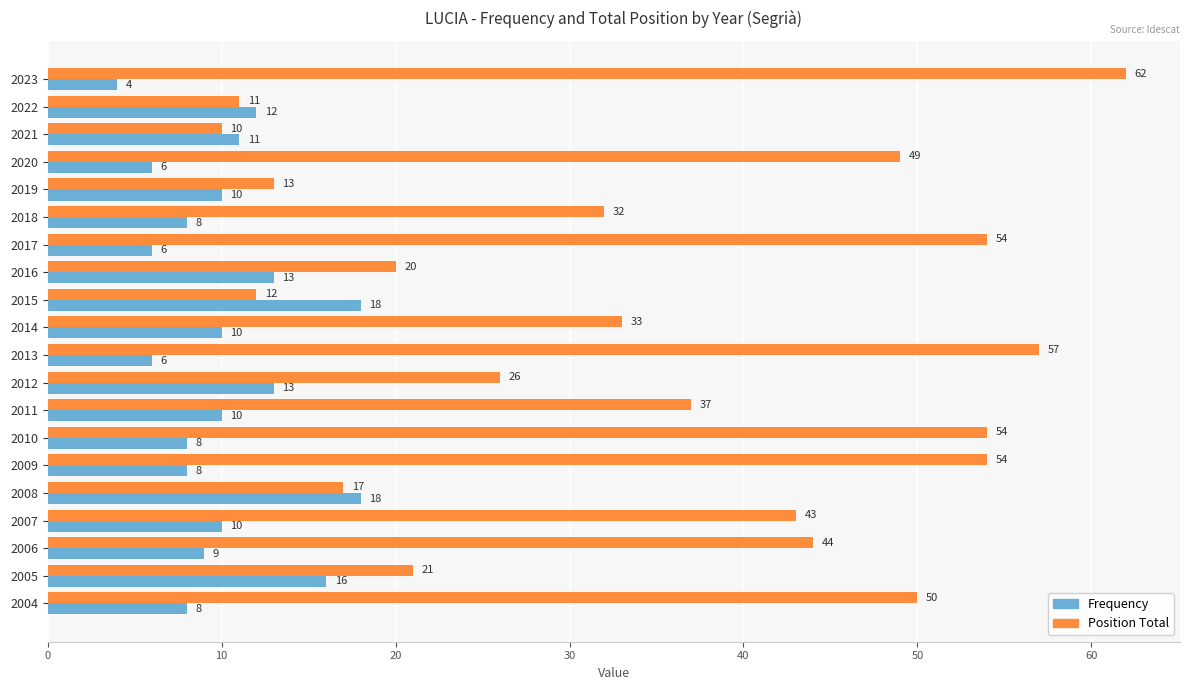

What is the difference between the maximum and minimum values in the Position Total series?

52